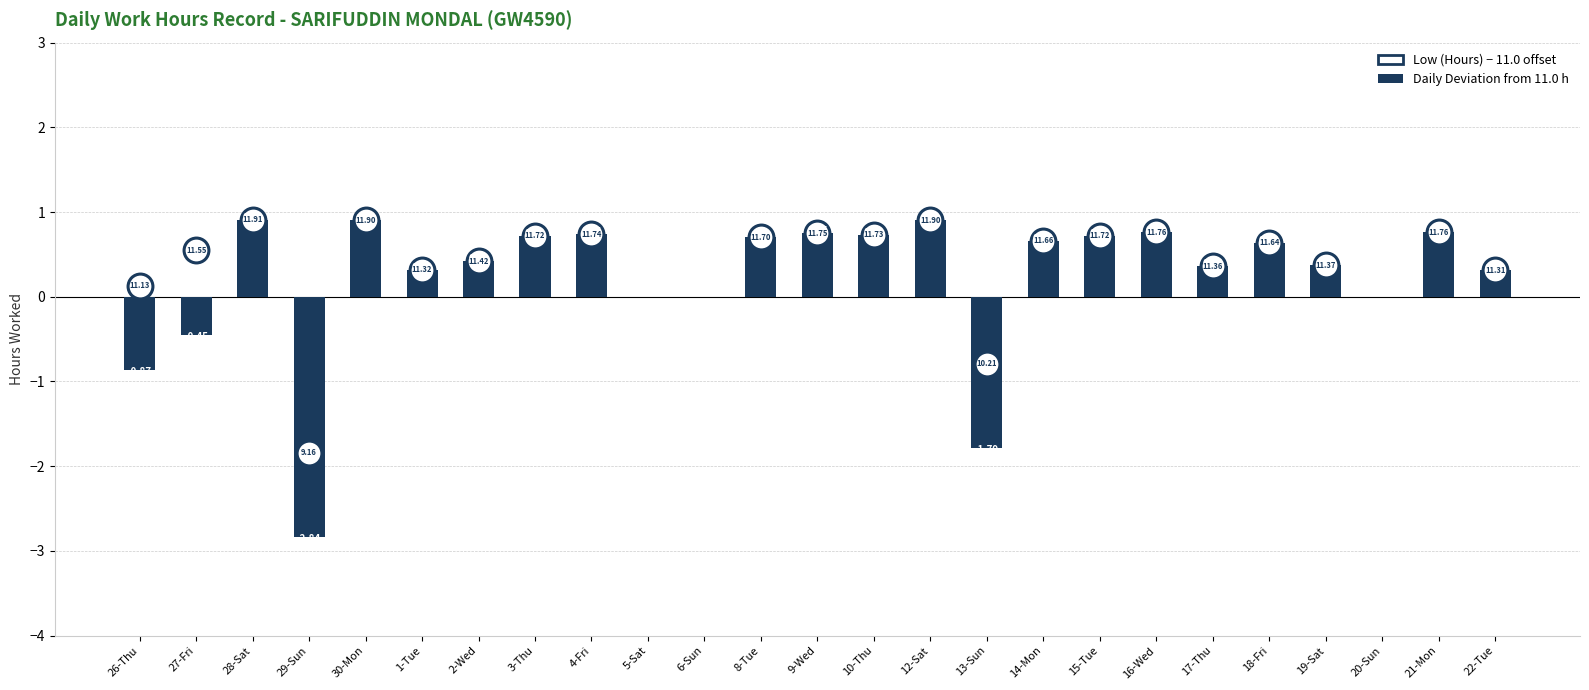

What is the total value across all series at 8-Tue?

1.4